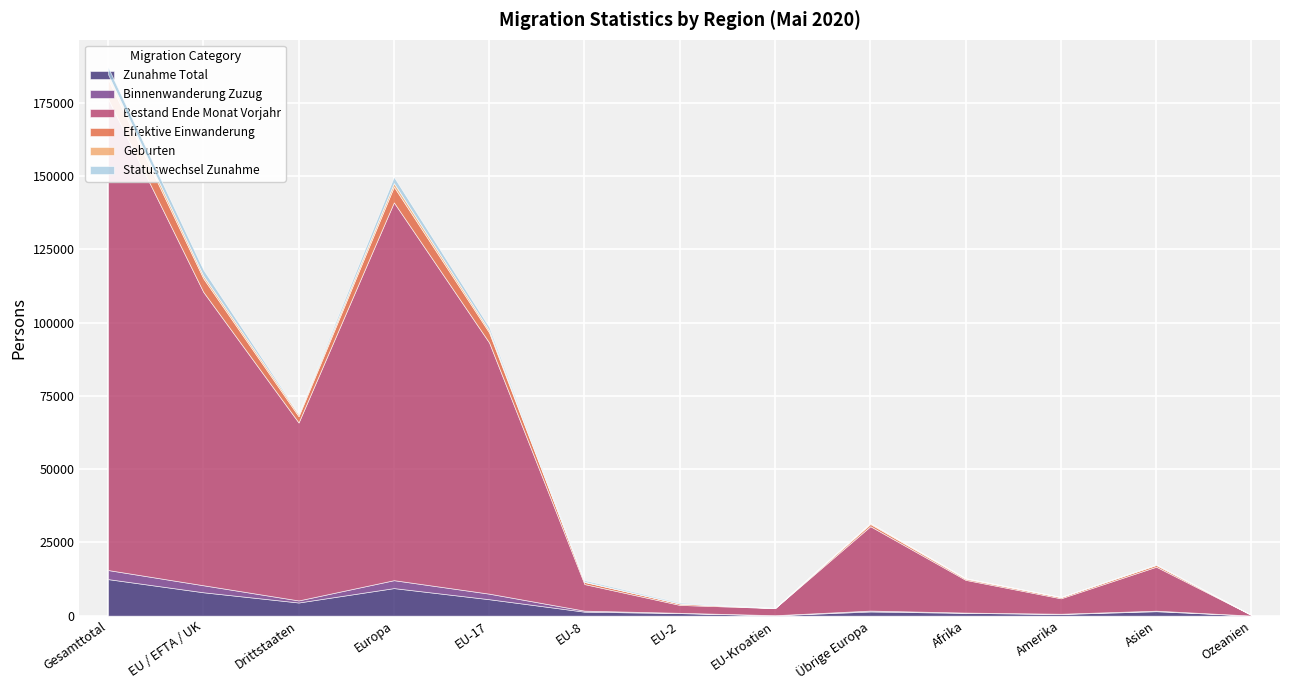

The value of Geburten at Europa is 1222. True or false?

True